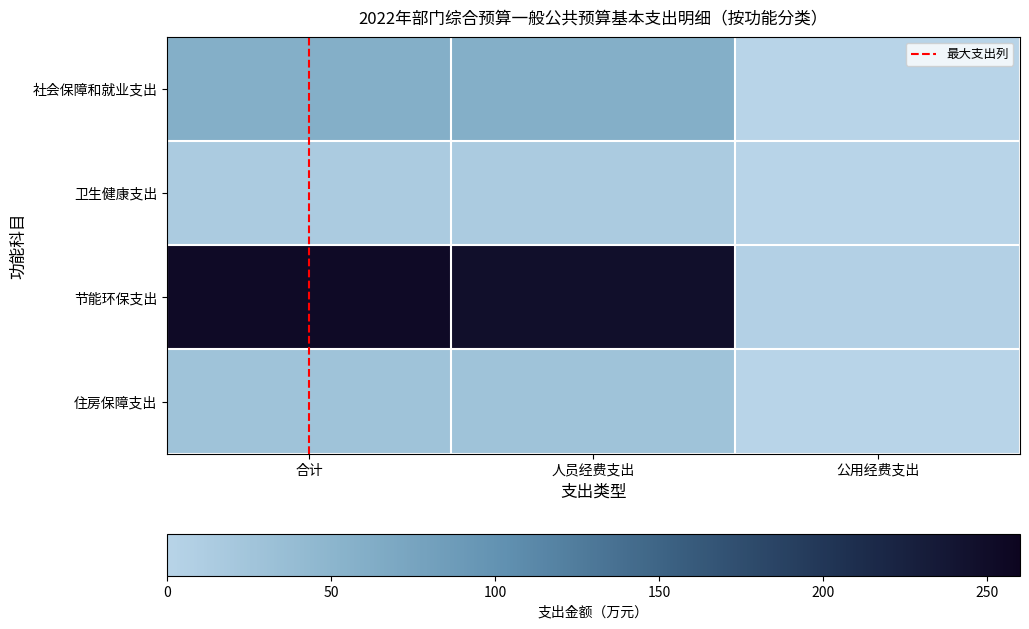

Reading right to left, transcribe all the data shown in this chart.

社会保障和就业支出: 公用经费支出=0.0	人员经费支出=59.1	合计=59.1
卫生健康支出: 公用经费支出=0.0	人员经费支出=15.0	合计=15.0
节能环保支出: 公用经费支出=5.9	人员经费支出=246.9	合计=252.8
住房保障支出: 公用经费支出=0.0	人员经费支出=27.8	合计=27.8